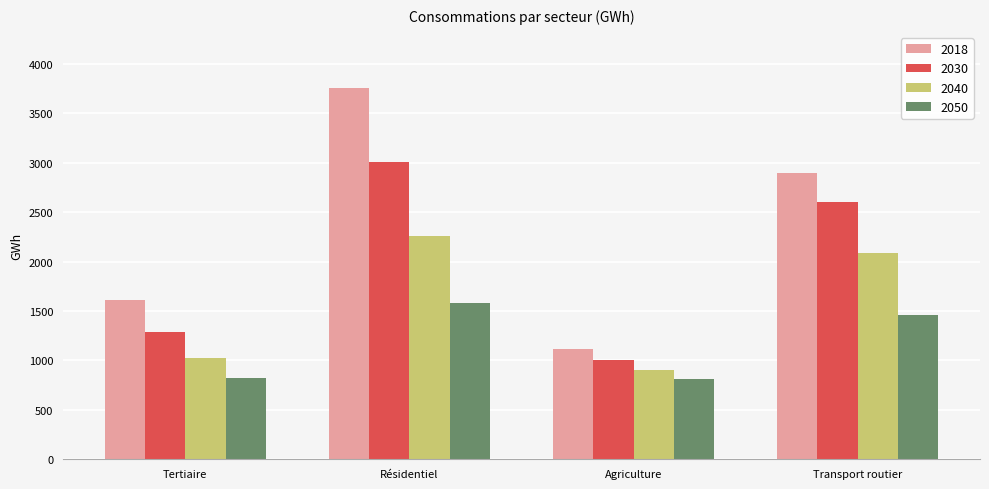

Between Tertiaire and Transport routier, which series saw the biggest shift?

2030